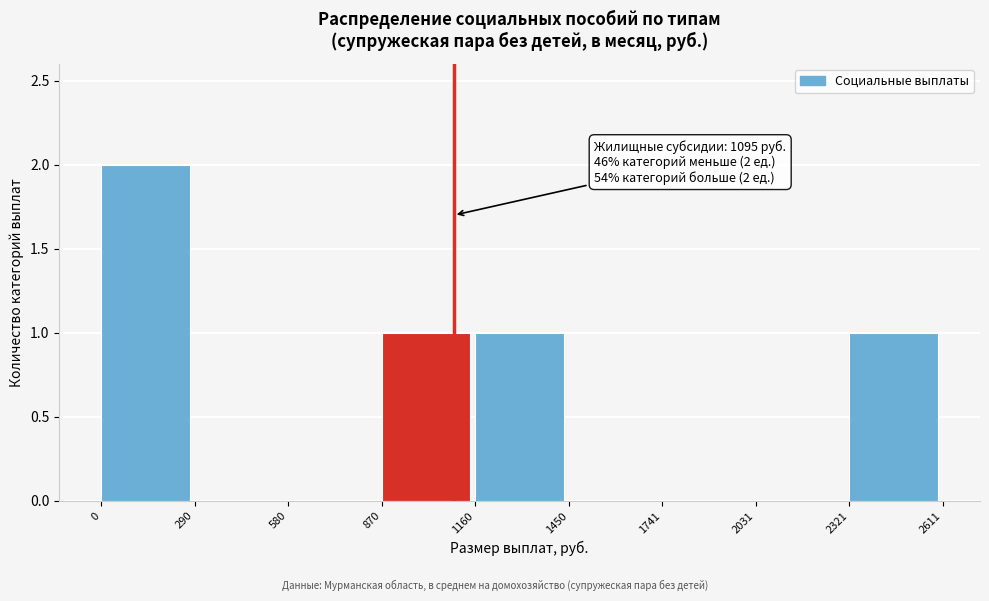

Which range on the x-axis has the tallest bar?

0 to 290